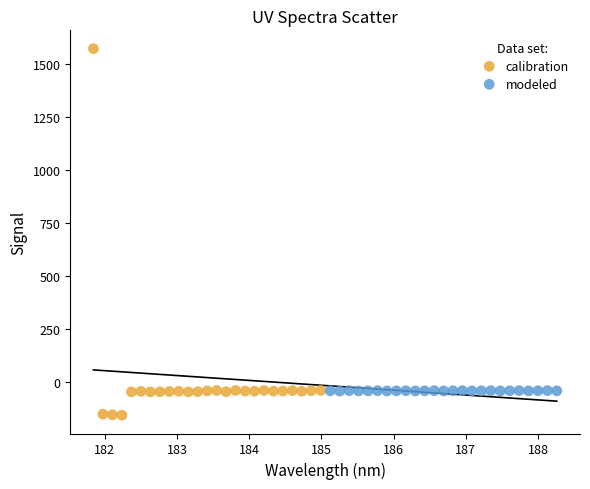

What are all the series names shown in the legend?

calibration, modeled